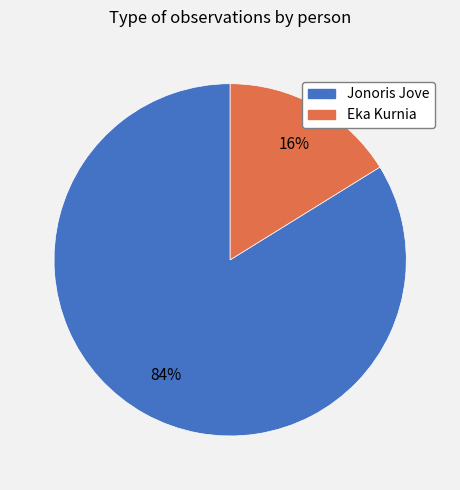

Which category has the smallest portion of the pie?

Eka Kurnia